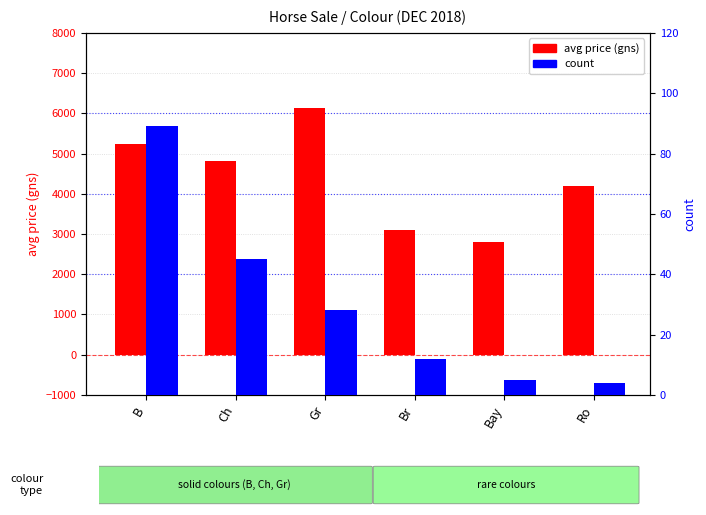

The avg_price (gns) series shows 1128 at Ch. True or false?

False